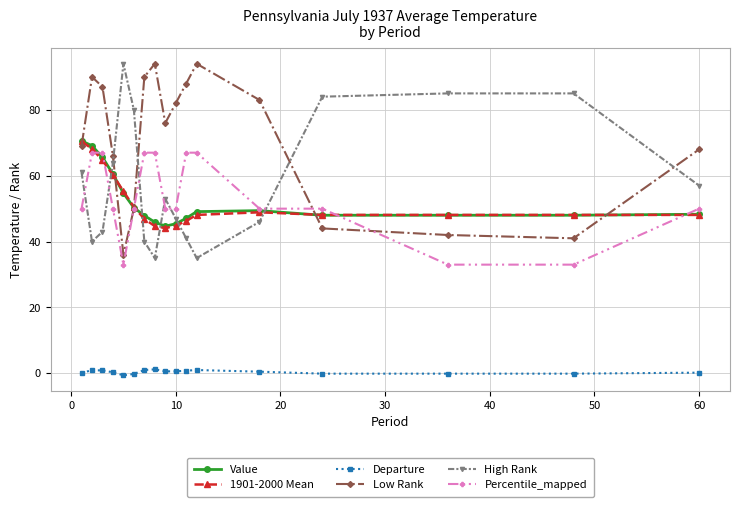

True or false: Departure and High Rank cross at least once.

False